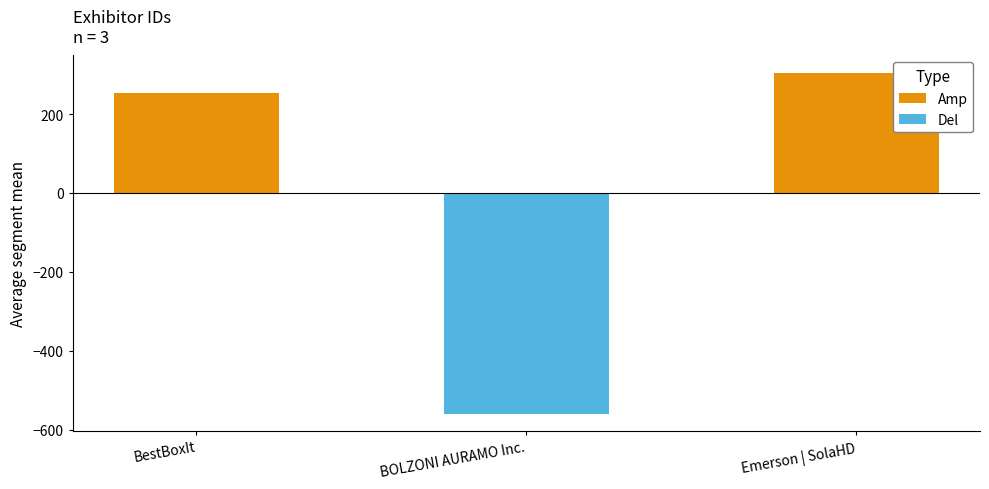

What is the label of the 2nd bar from the right?

BestBoxIt